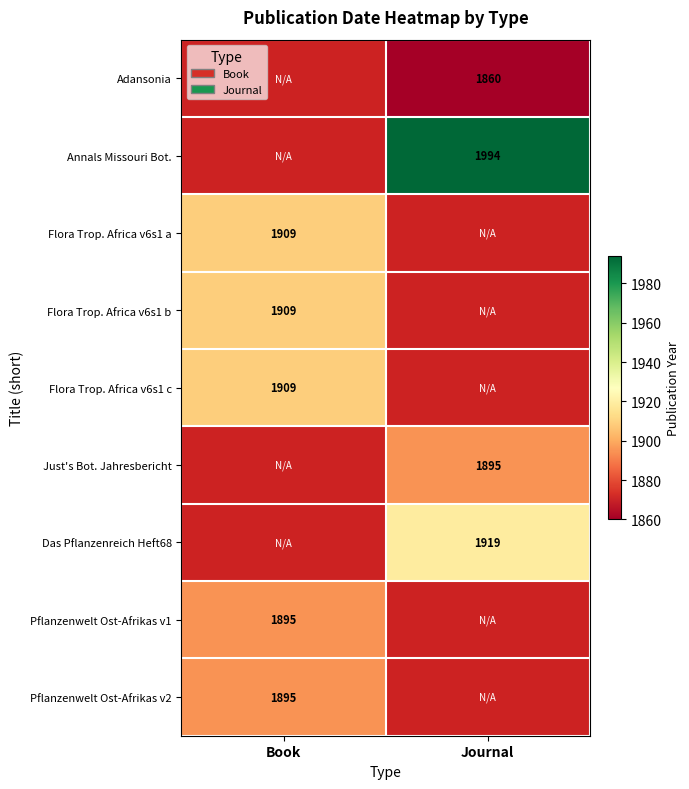

Is the value of Pflanzenwelt Ost-Afrikas v2 at Book greater than the value of Das Pflanzenreich Heft68 at Journal?

No